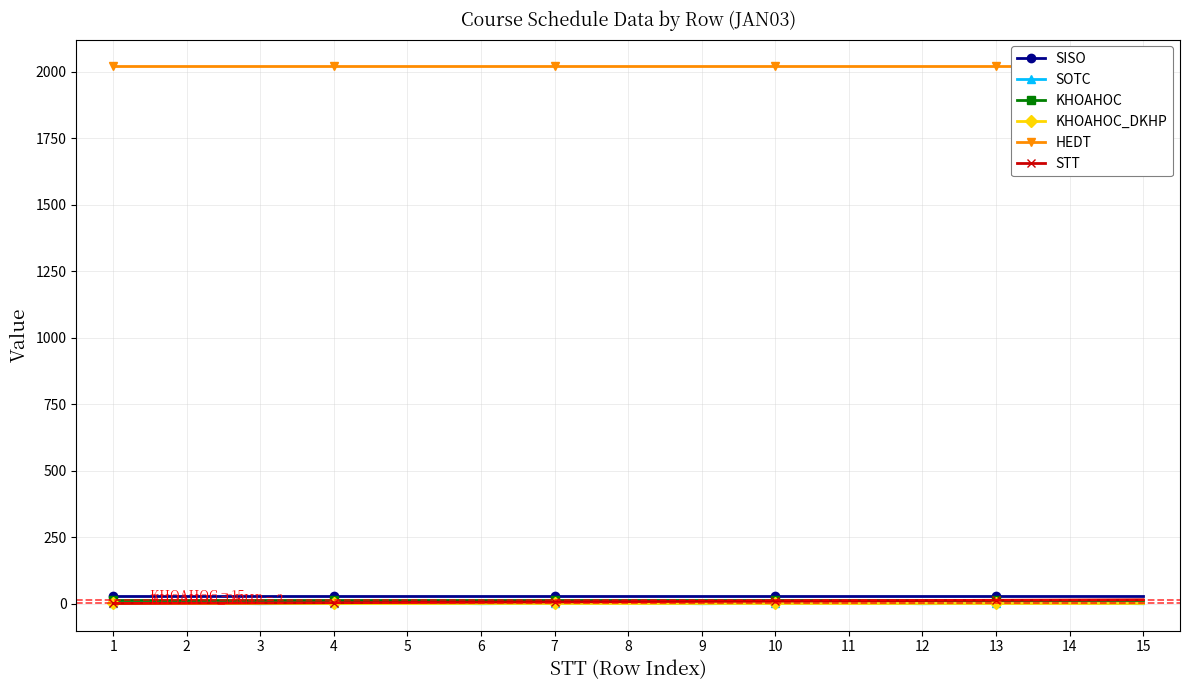

The HEDT series shows 2020 at 3. True or false?

True